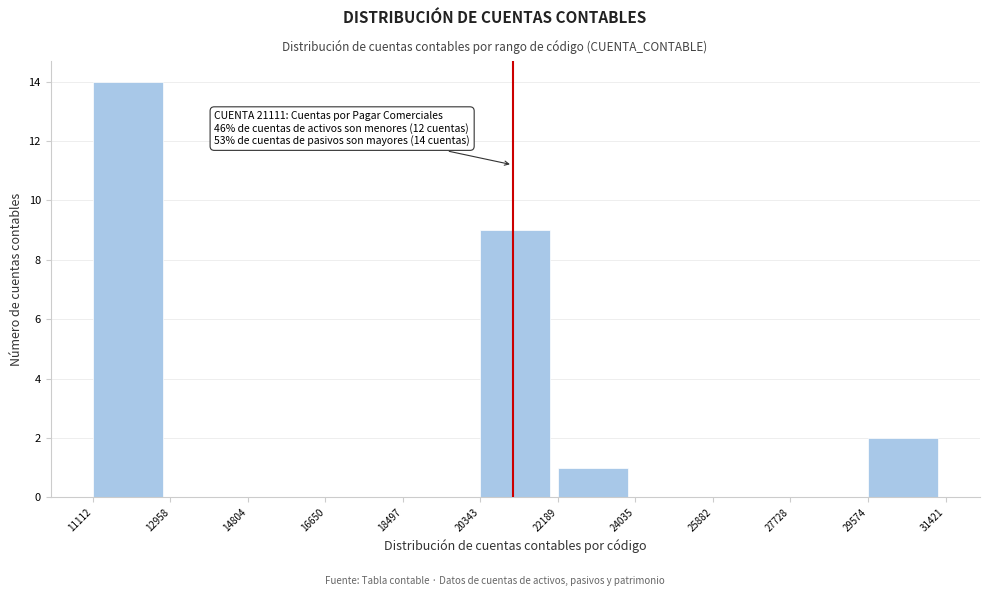

Which range on the x-axis has the tallest bar?

11112 to 12958